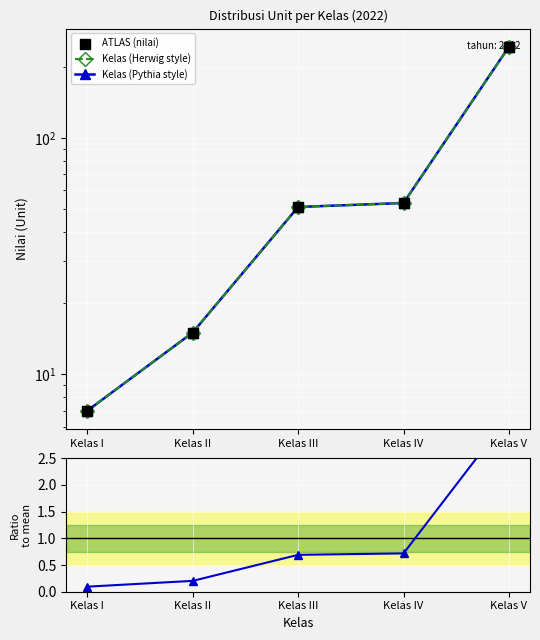

At which category is the sum across all series the highest?

Kelas V